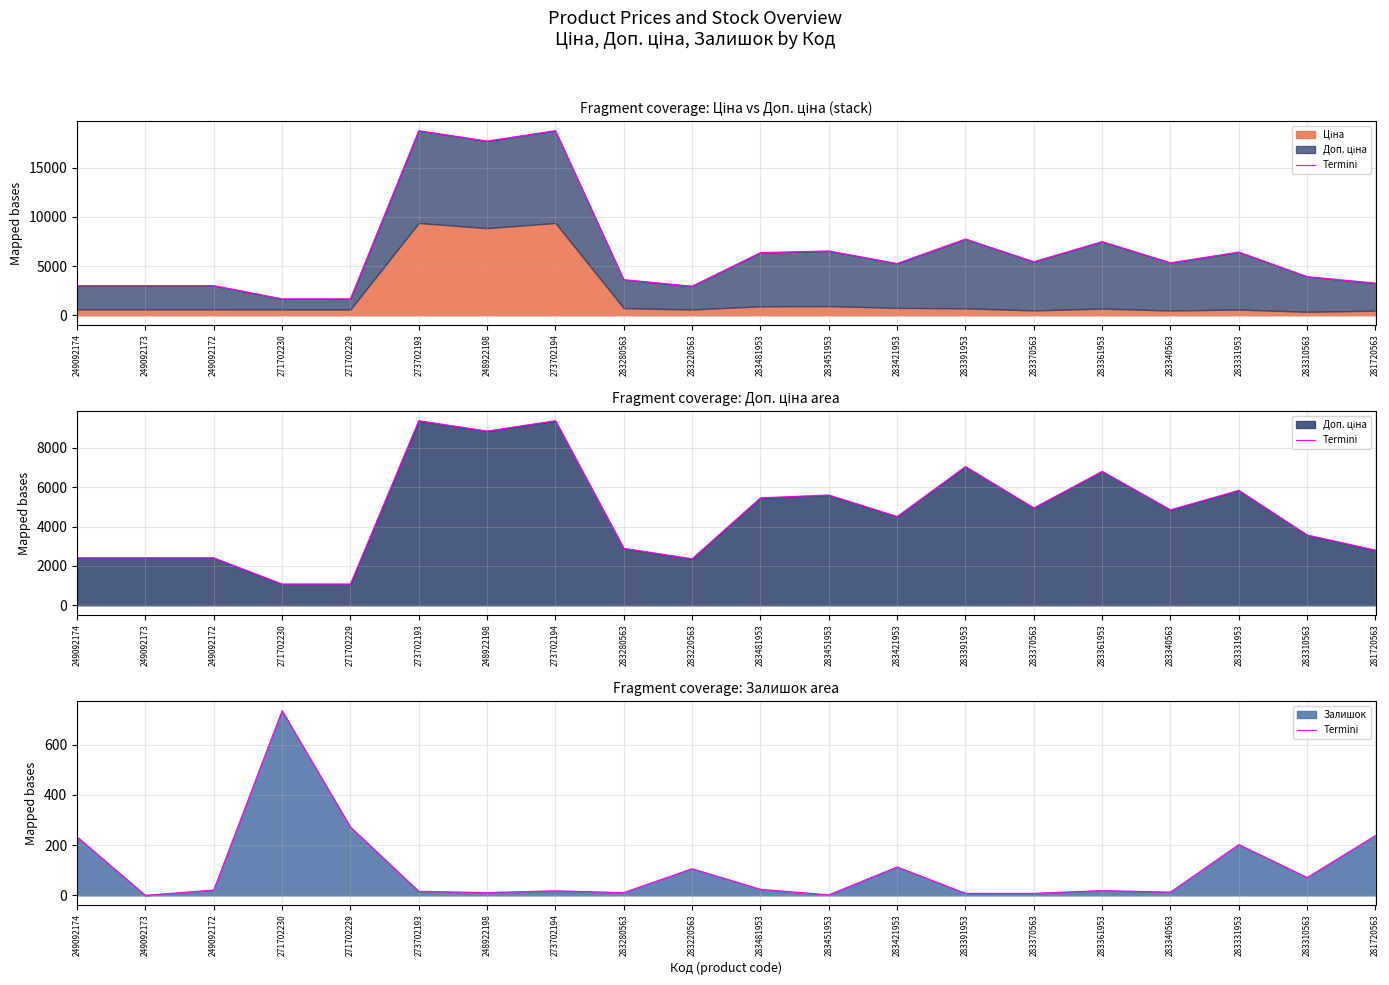

Reading left to right, extract all data points from this chart.

233	0	21	735	272	16	11	18	11	106	24	2	113	8	8	19	13	202	71	238